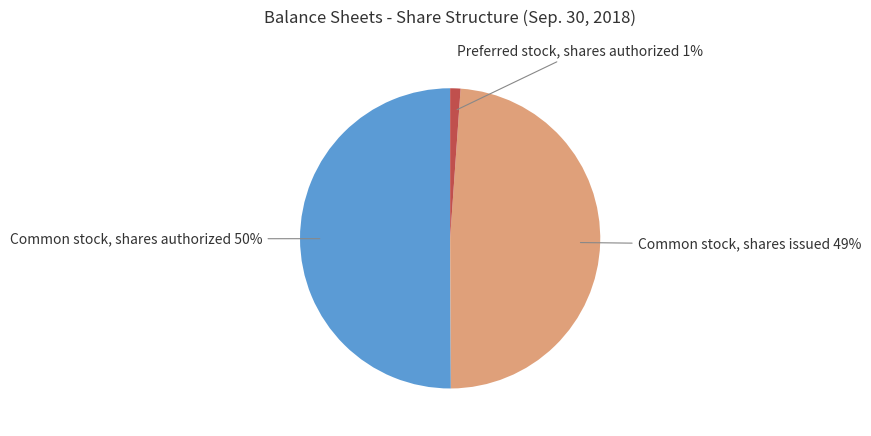

To the nearest percent, what is the difference between the largest and smallest slice percentages?

49%